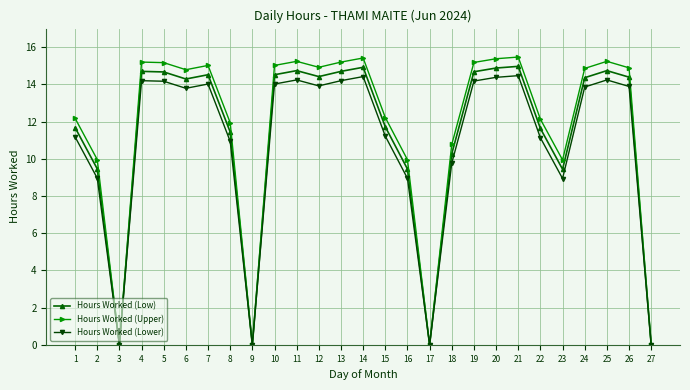

Does the chart display data point markers on the line(s)?

Yes